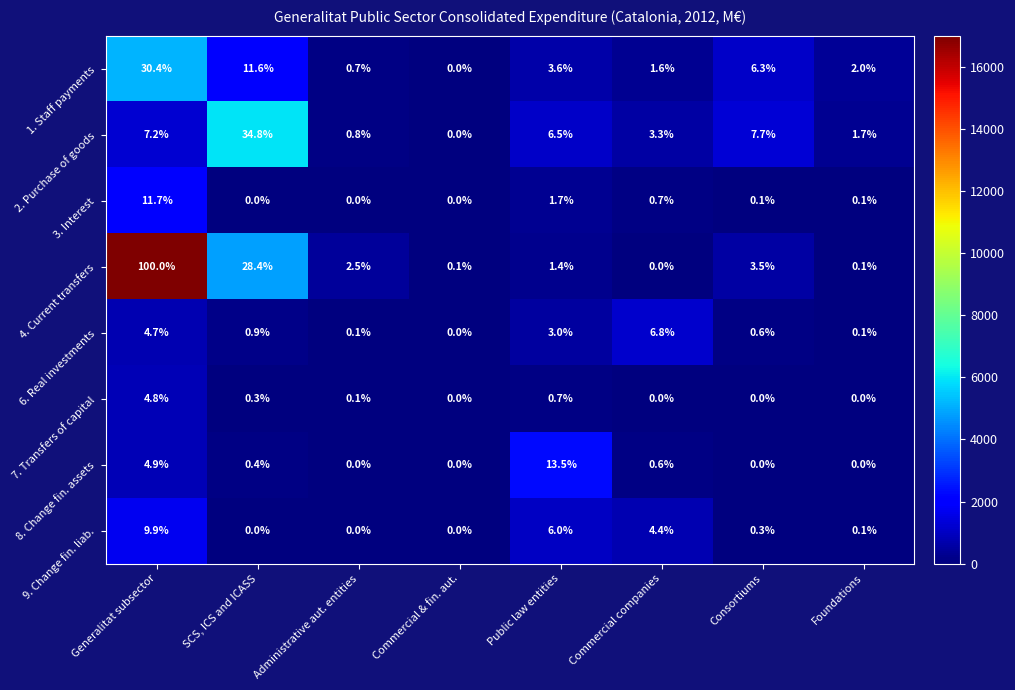

At which category is the sum across all series the highest?

Generalitat subsector